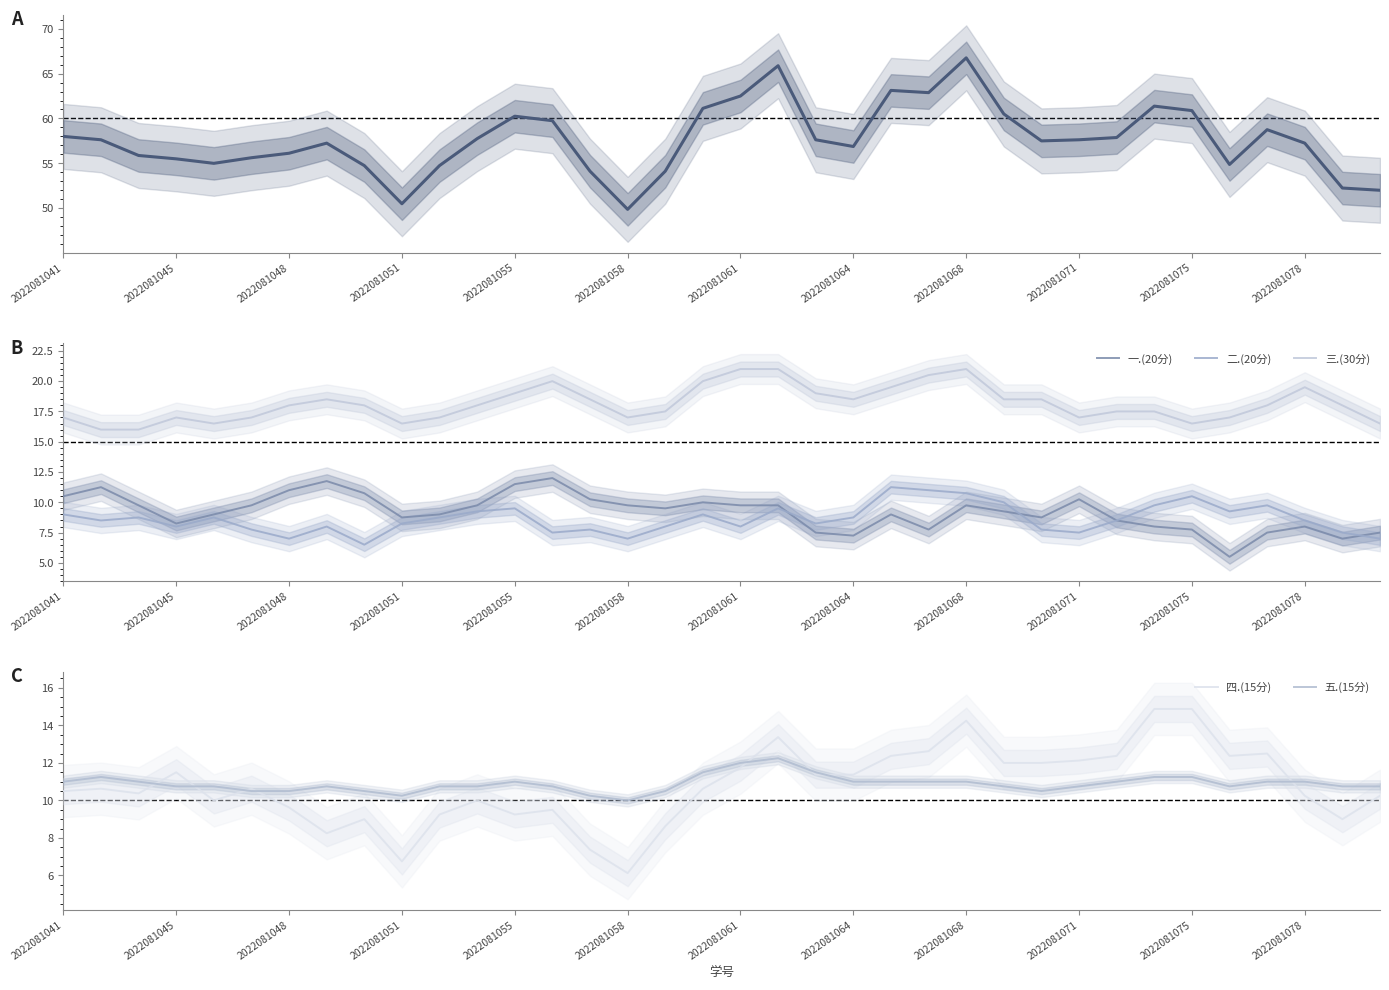

What is the highest value of the 五.(15分) series?

12.2